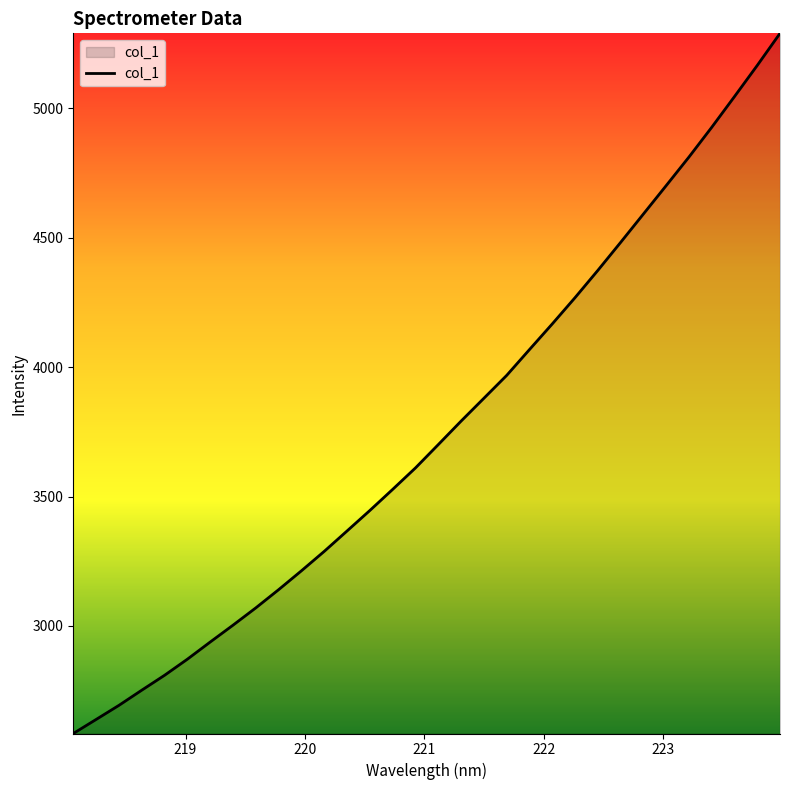

Reading left to right, extract all data points from this chart.

2584.8	2639.0	2693.5	2752.1	2809.7	2871.8	2938.1	3003.2	3070.0	3140.3	3213.3	3288.3	3367.0	3446.2	3527.6	3610.5	3700.5	3791.2	3879.4	3967.7	4067.4	4166.5	4267.9	4373.1	4481.2	4590.8	4700.5	4810.9	4925.8	5044.5	5164.8	5288.7